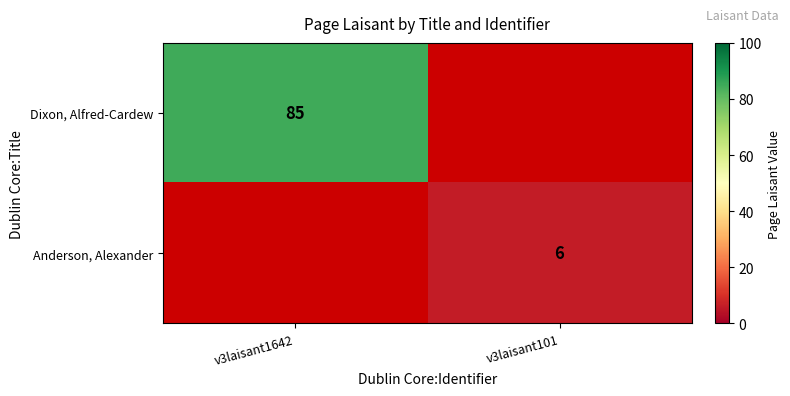

Is the value of Dixon, Alfred-Cardew at v3laisant1642 greater than the value of Anderson, Alexander at v3laisant101?

Yes